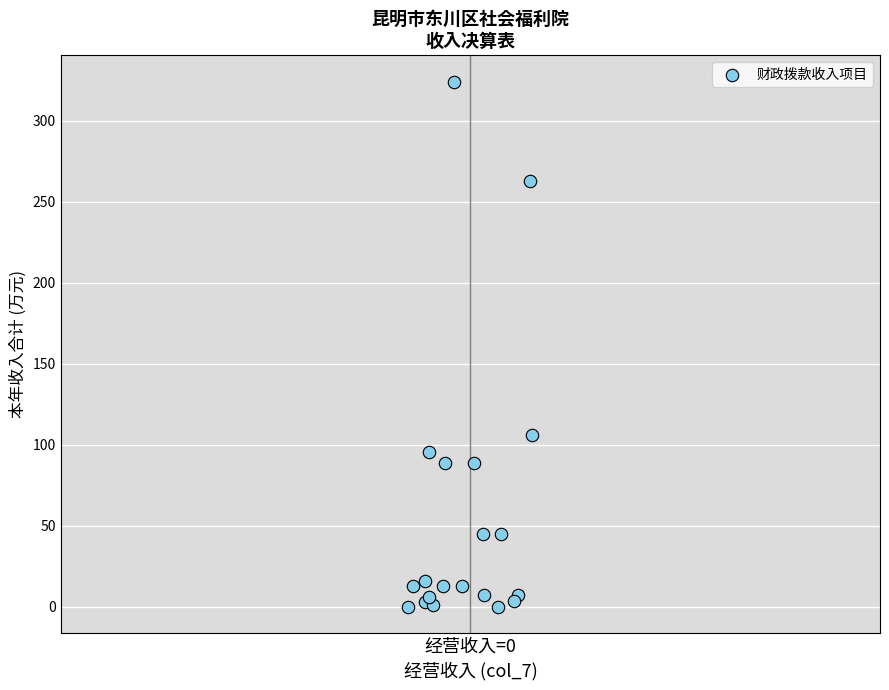

What Y value in the scatter plot is closest to 162?

106.1